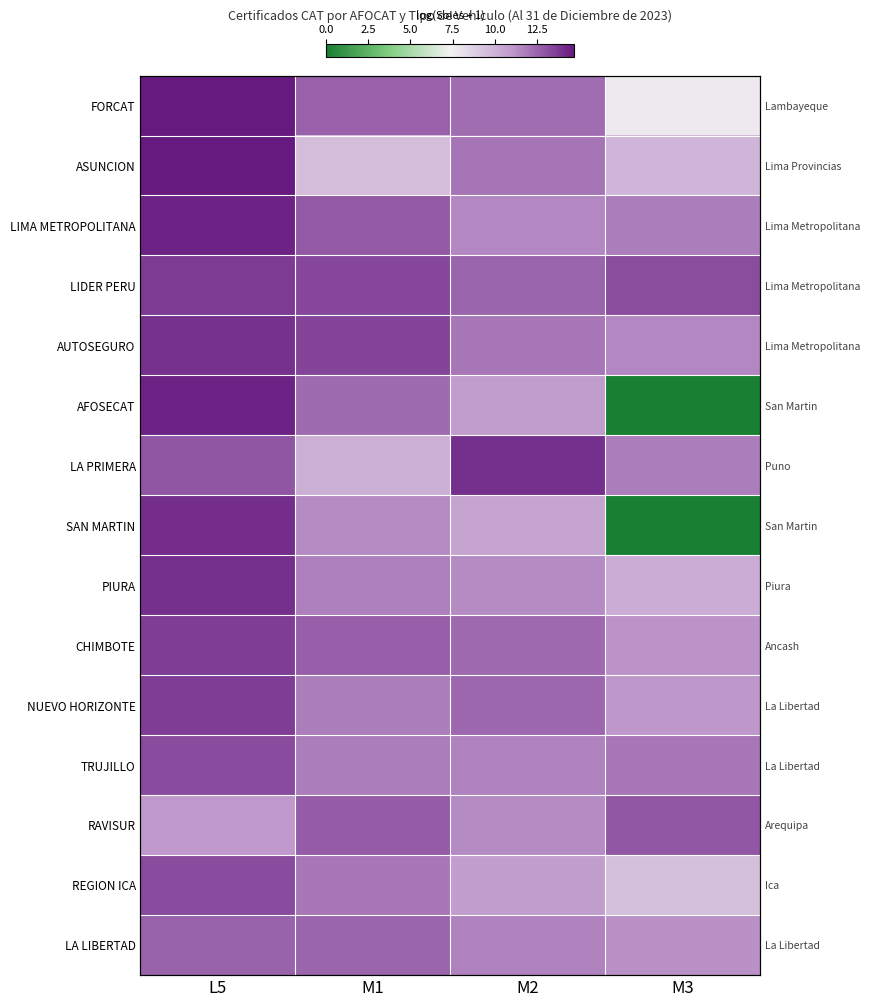

How many series are shown in this chart?

15